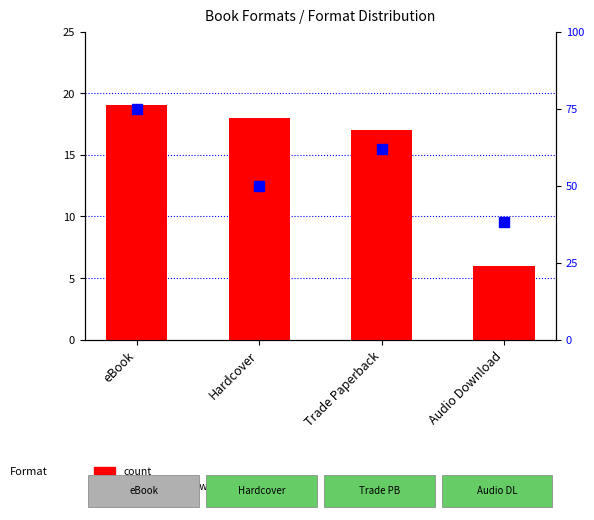

Which series has the widest spread of Y values?

percentile rank within the sample